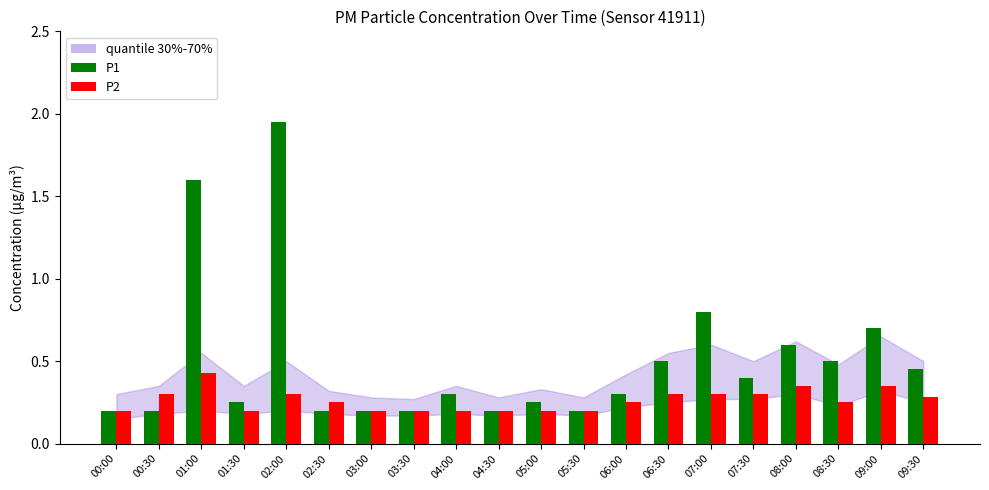

What is the difference between the second highest and second lowest values in the P1 series?

1.4